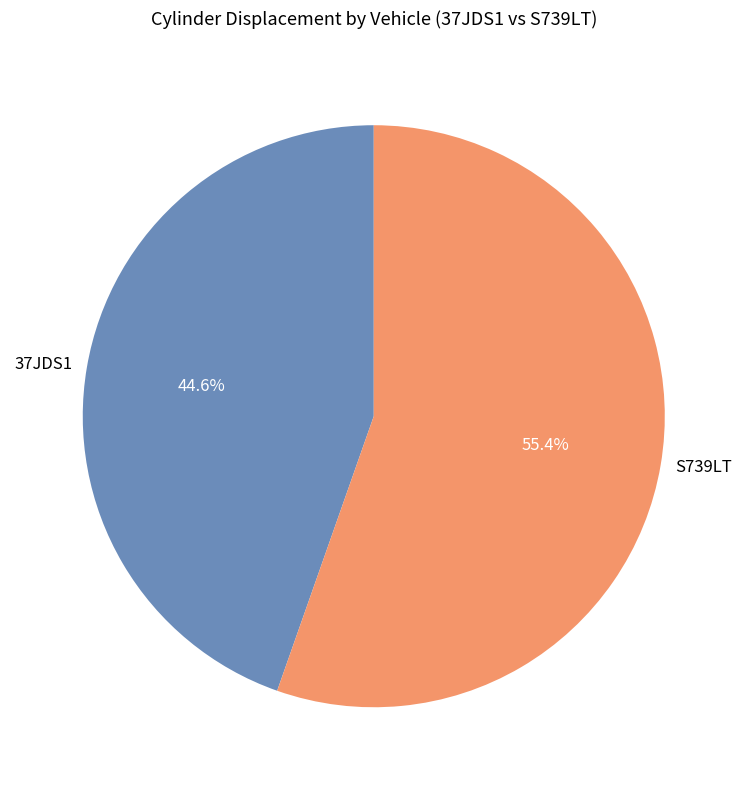

What is the ratio of the value at 37JDS1 to the value at S739LT?

0.8